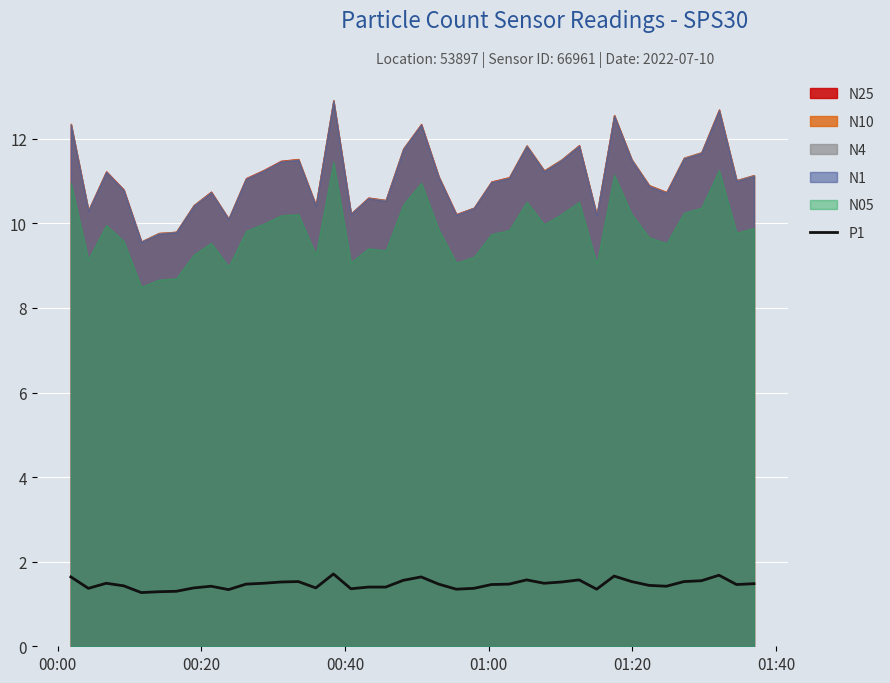

What is the lowest value of the P1 series?

1.3